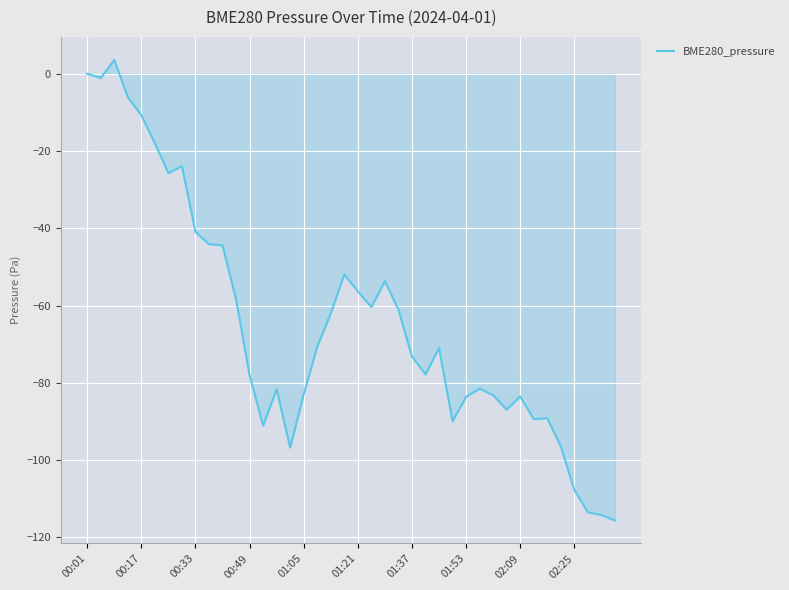

What is the maximum value shown in the chart?

3.6